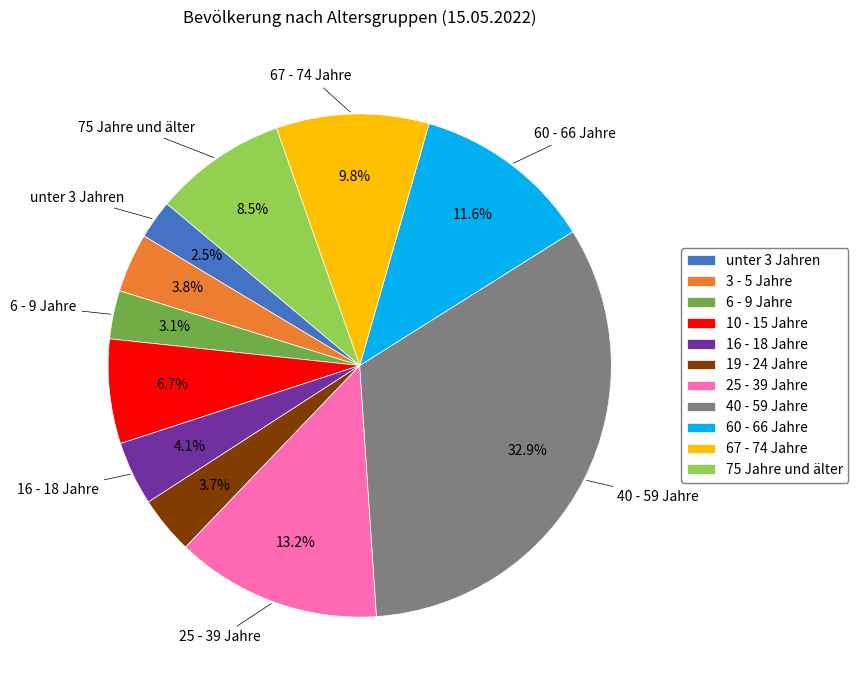

To the nearest percent, what percentage of the pie is 19 - 24 Jahre?

4%